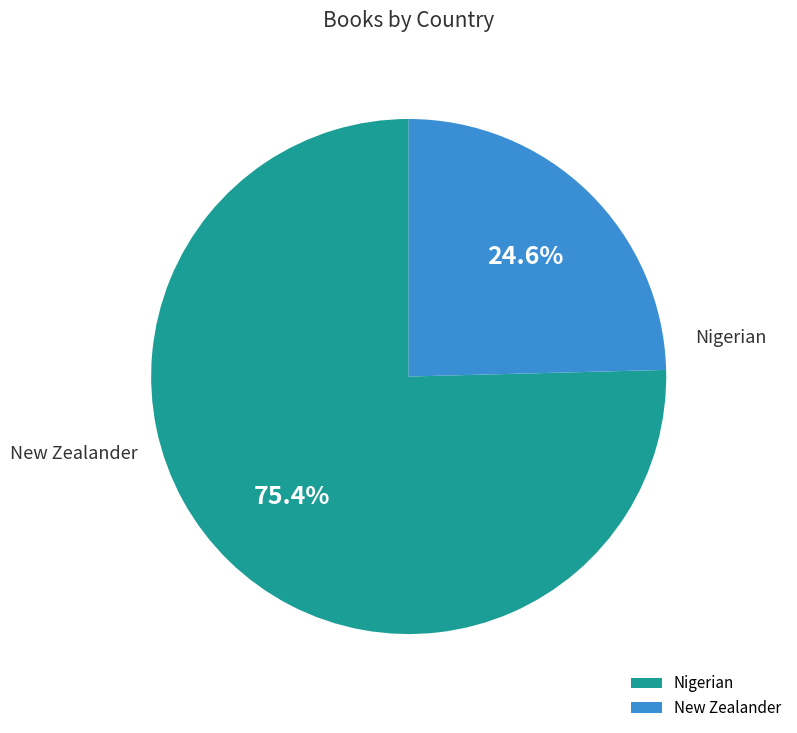

To the nearest percent, what is the difference between the New Zealander and Nigerian slice percentages?

51%